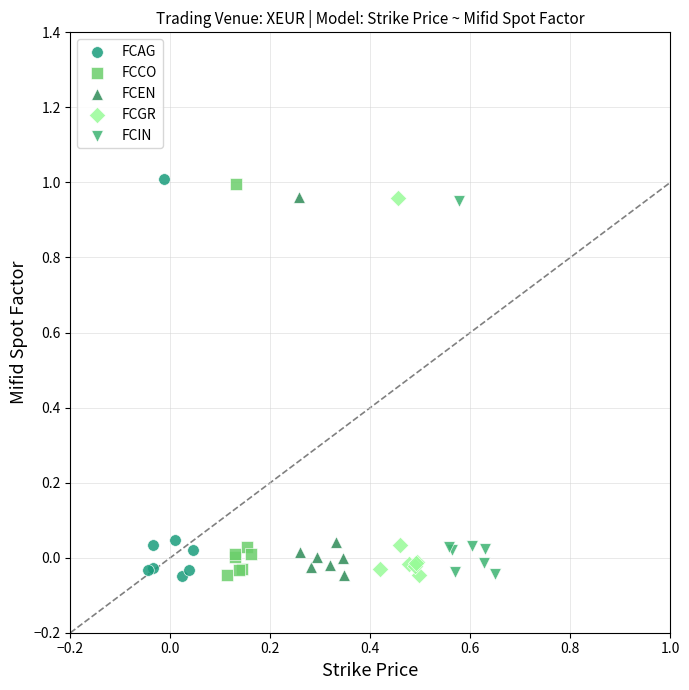

What are all the series names shown in the legend?

FCAG, FCCO, FCEN, FCGR, FCIN